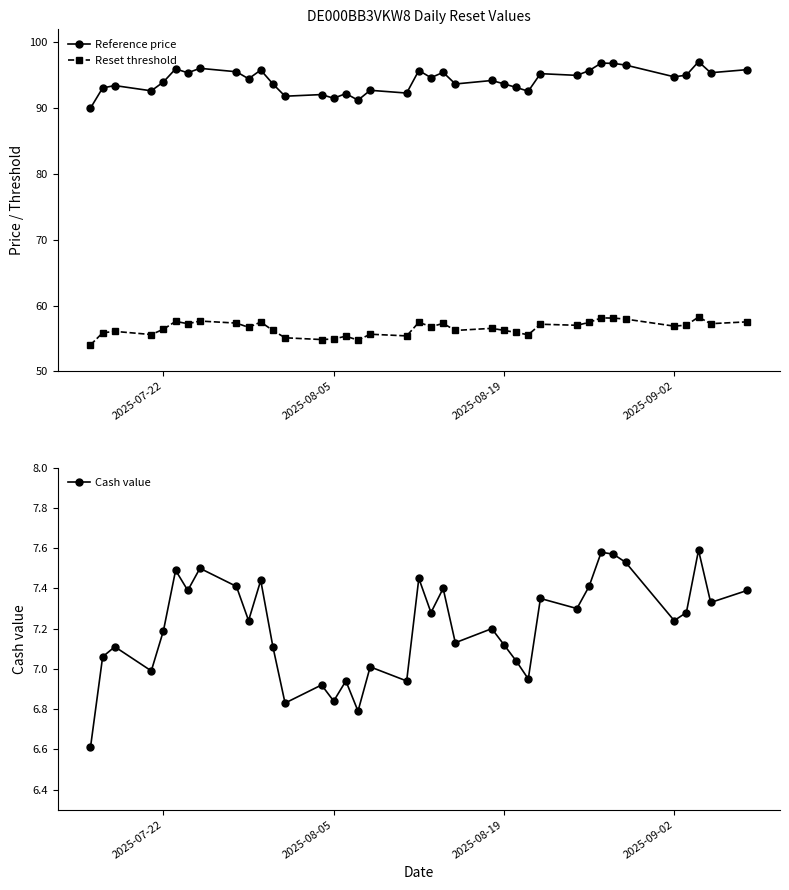

How many values in the Reset threshold series are below 56?

12